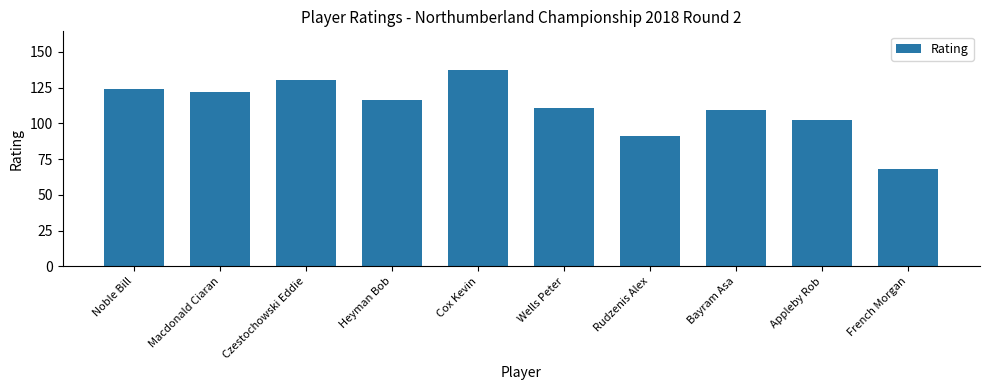

List the labels in order of value, largest first.

Cox Kevin, Czestochowski Eddie, Noble Bill, Macdonald Ciaran, Heyman Bob, Wells Peter, Bayram Asa, Appleby Rob, Rudzenis Alex, French Morgan